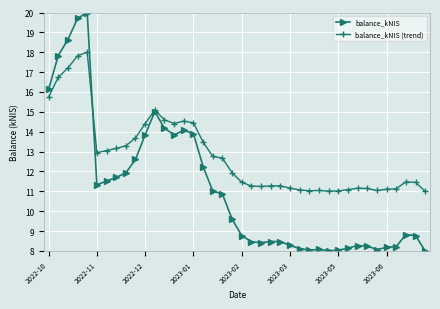

True or false: balance_kNIS (trend) has more than 2 points higher than both neighbors.

True